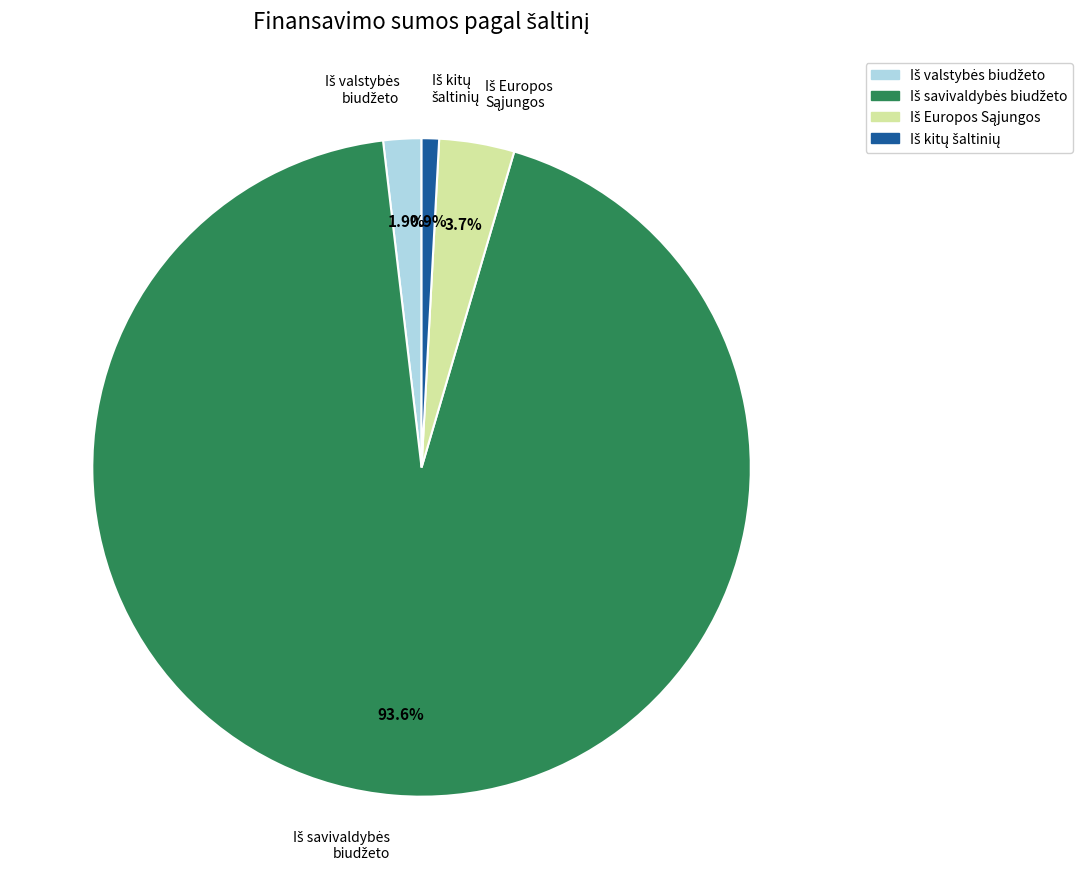

Is there a majority slice in this chart?

Yes